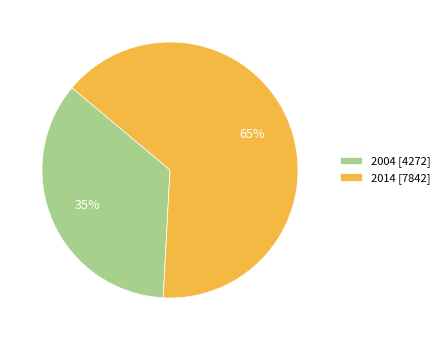

How many segments does this pie chart have?

2